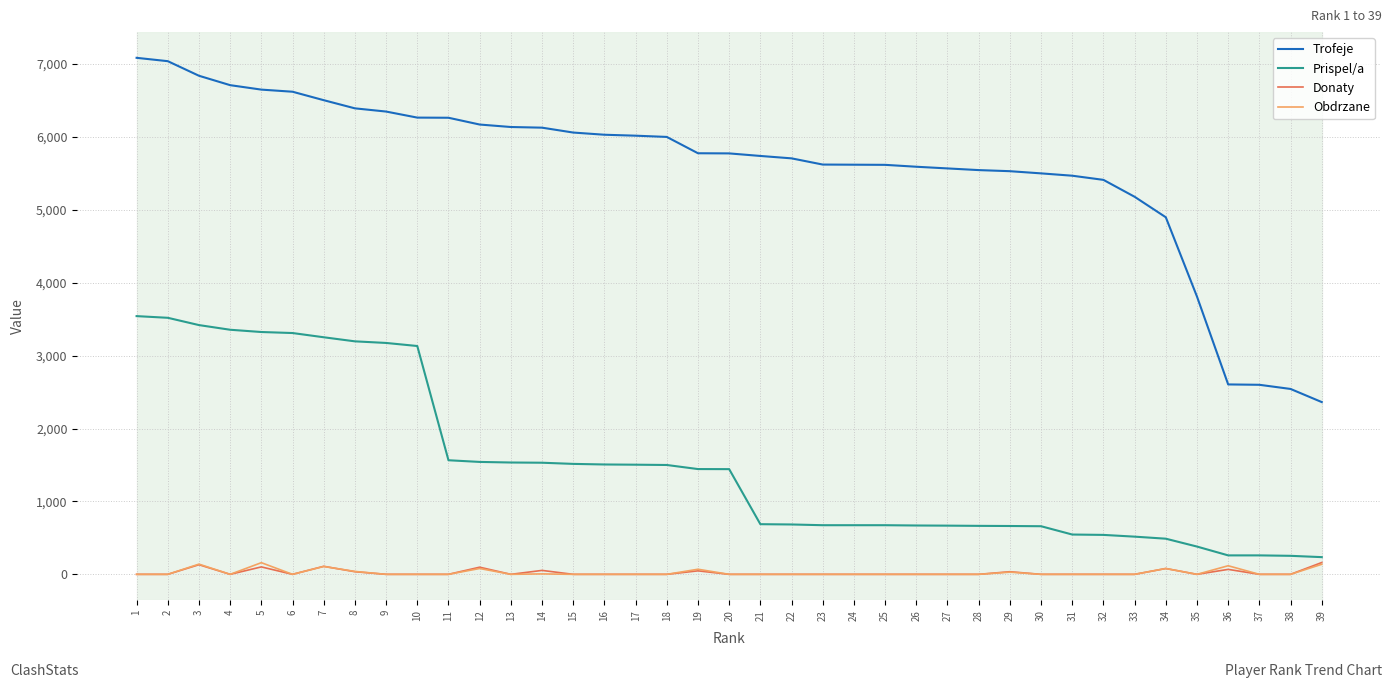

At how many categories does at least one series exceed 5813?

18